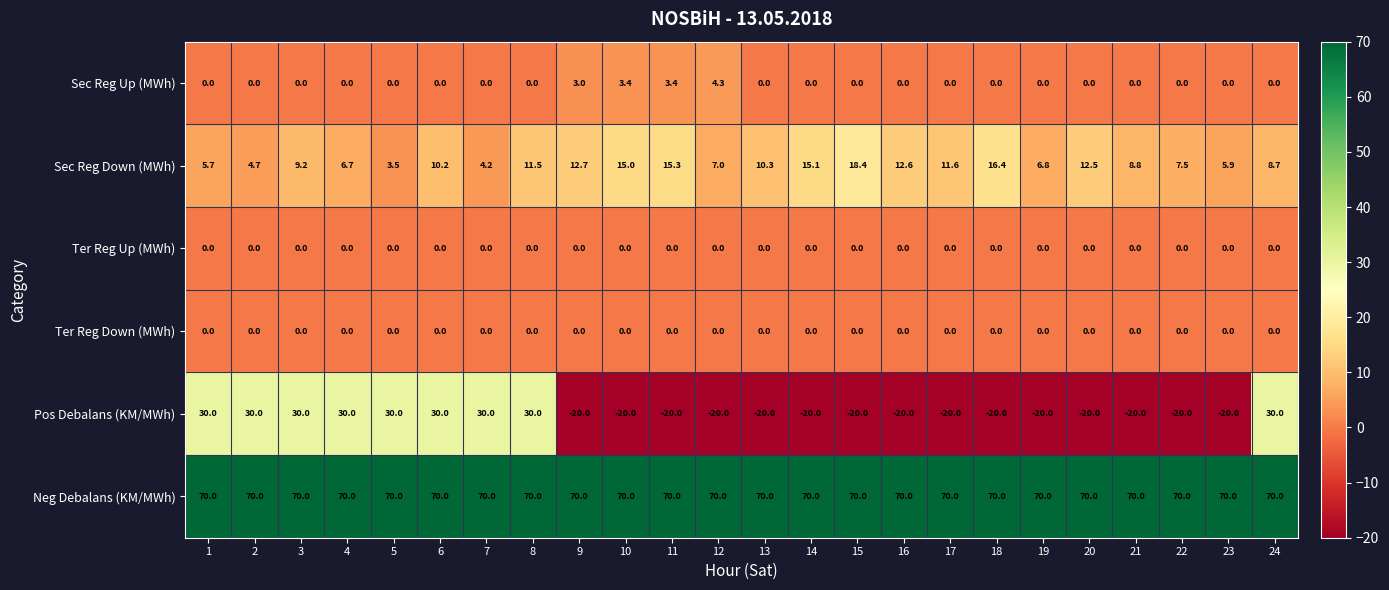

Which series has the widest spread of values?

Pos Debalans (KM/MWh)